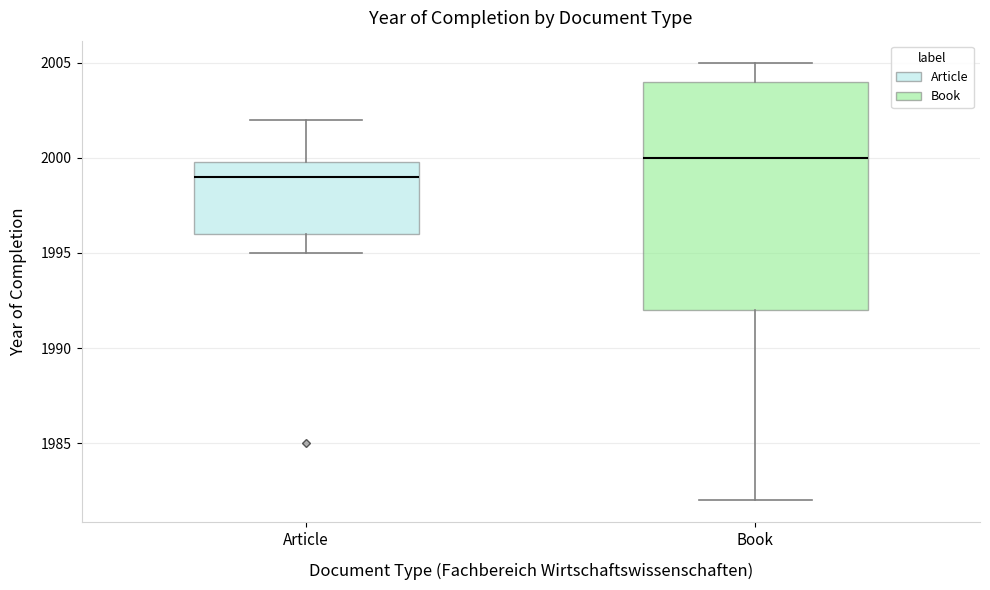

Reading left to right, transcribe this box plot: for each box, give where its median line is, the range the box spans, and where its two whiskers end, as read against the y-axis. The values are not printed on the chart, so give them approximately, as read against the axis.

Article: median 1999, box 1996 to 2000, whiskers 1995 to 2002
Book: median 2000, box 1992 to 2004, whiskers 1982 to 2005